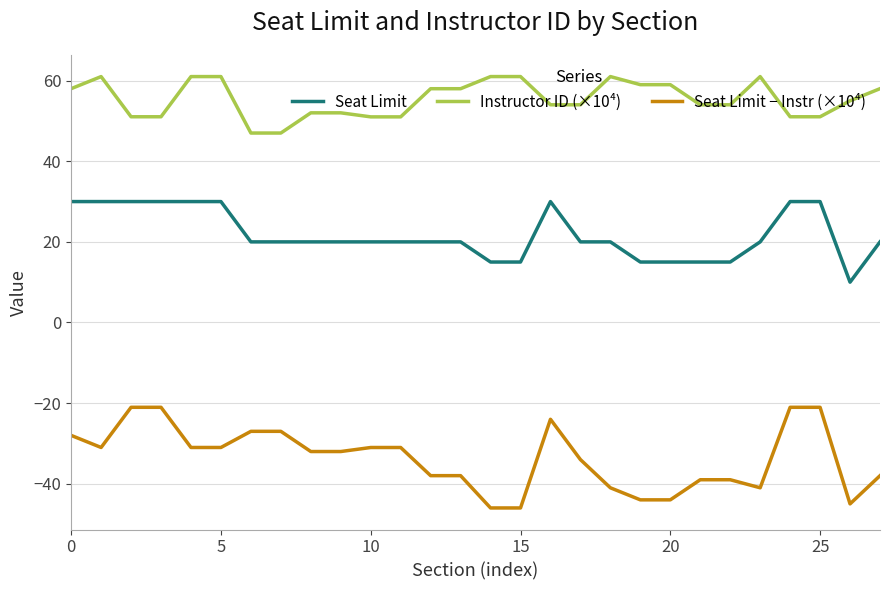

Which series has the widest spread of values?

Seat Limit − Instr (×10⁴)